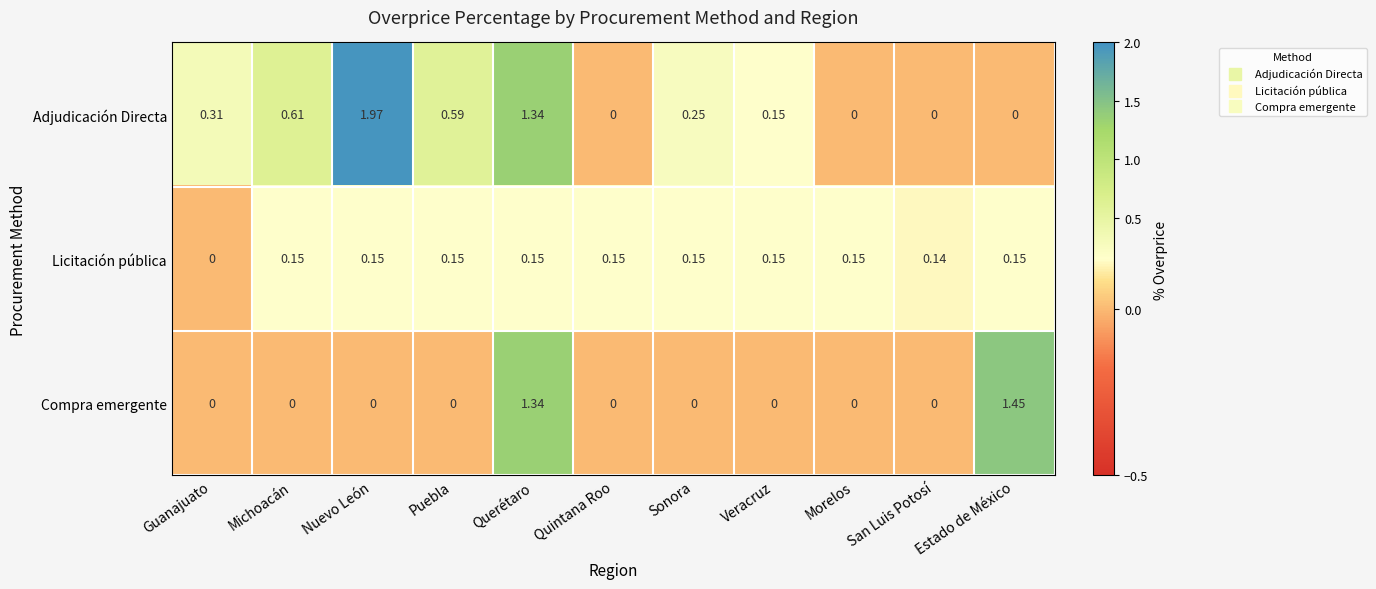

Which series has the largest range (max minus min)?

Adjudicación Directa